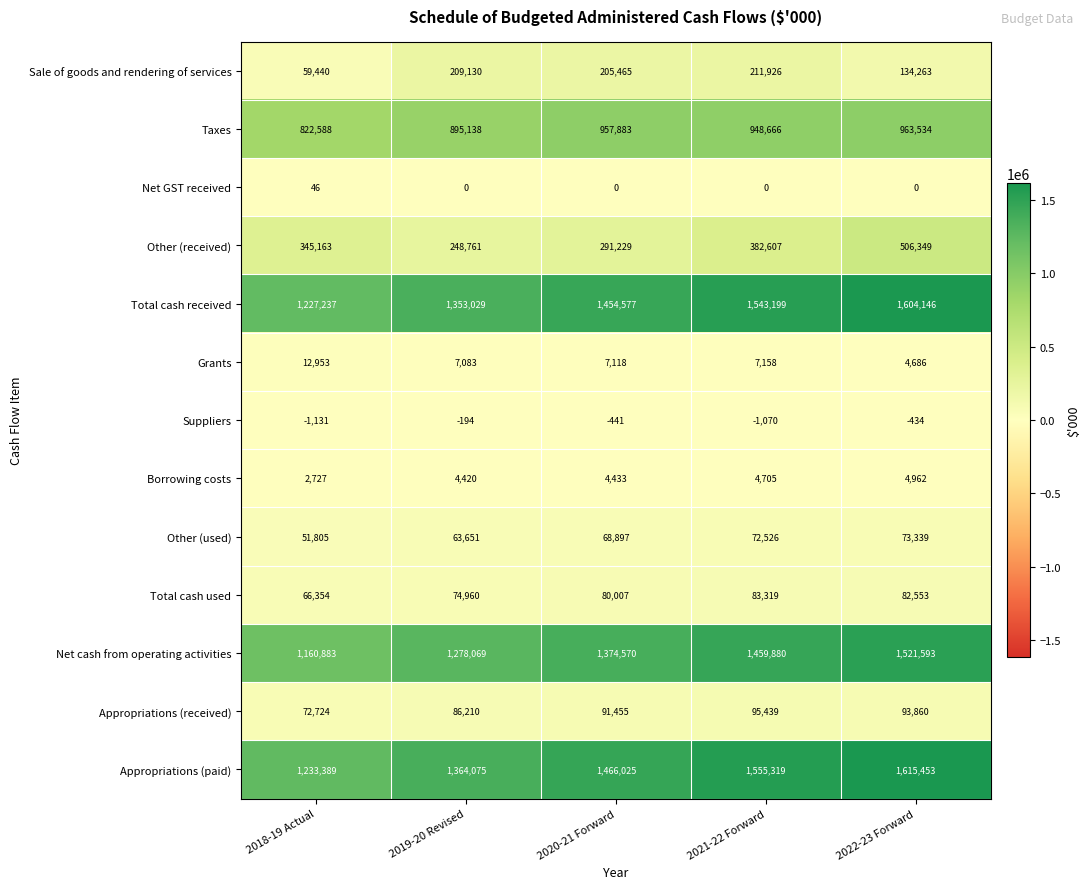

True or false: Total cash received has a value of 781396 at 2018-19 Actual.

False